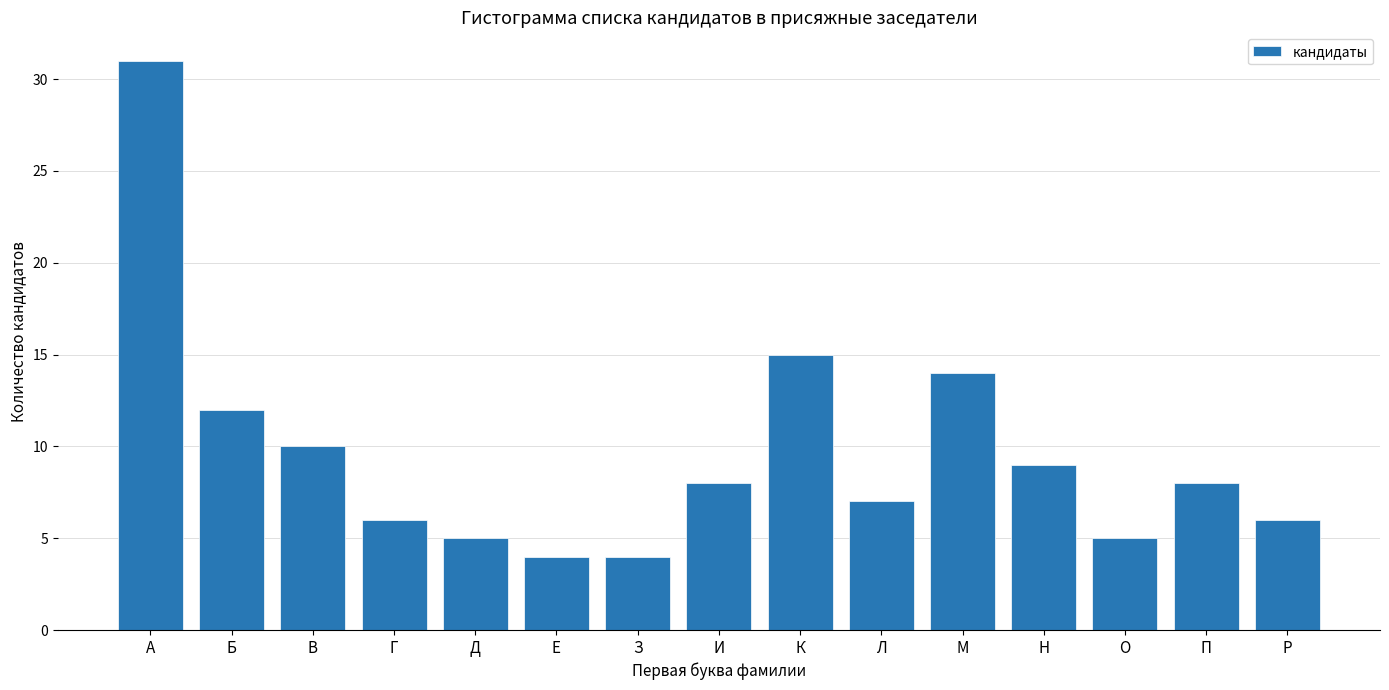

Reading left to right, list all the values displayed in this chart.

А=31	Б=12	В=10	Г=6	Д=5	Е=4	З=4	И=8	К=15	Л=7	М=14	Н=9	О=5	П=8	Р=6